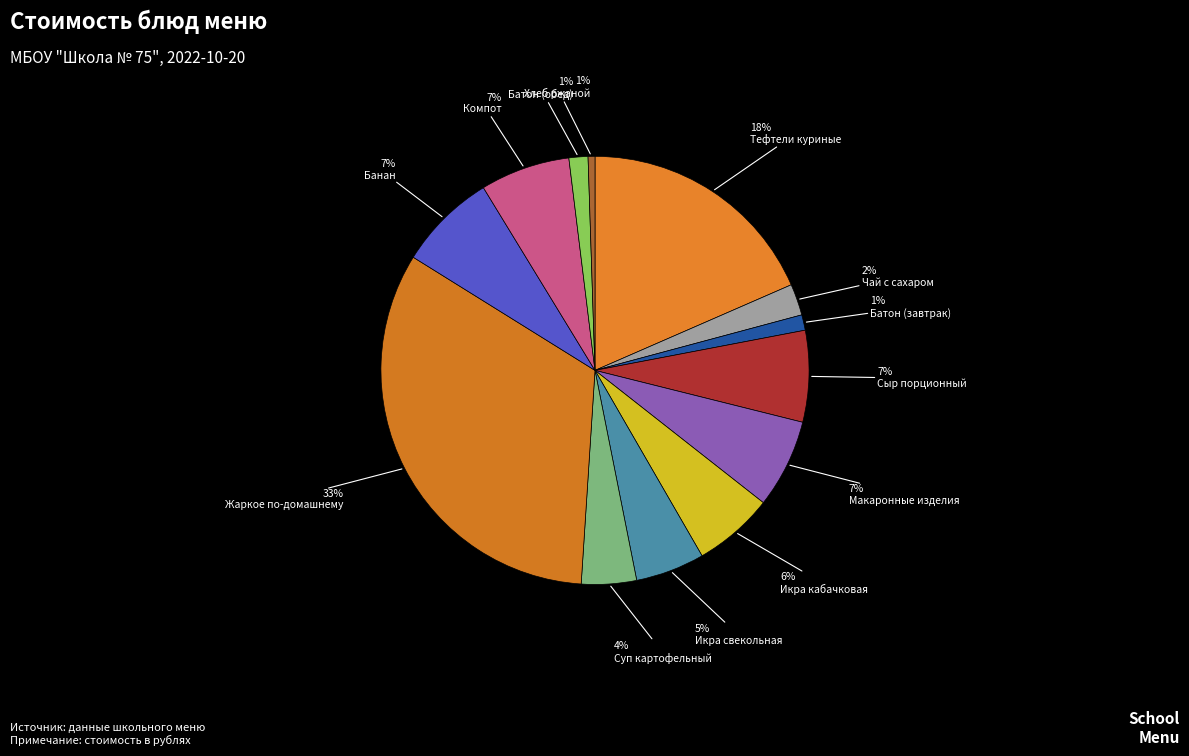

To the nearest percent, what is the difference between the largest and smallest slice percentages?

32%